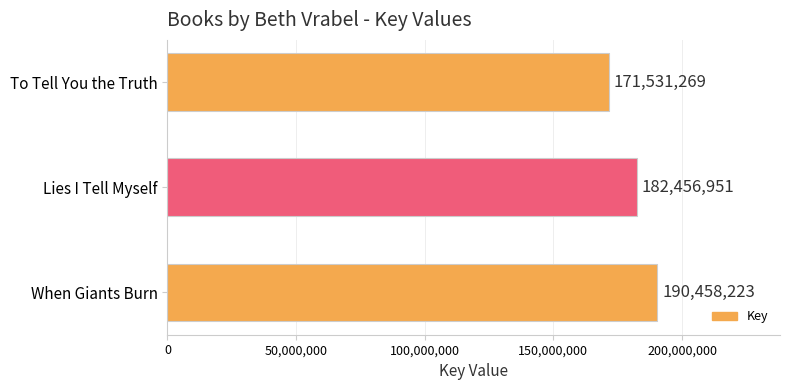

Does the chart contain stacked bars?

No